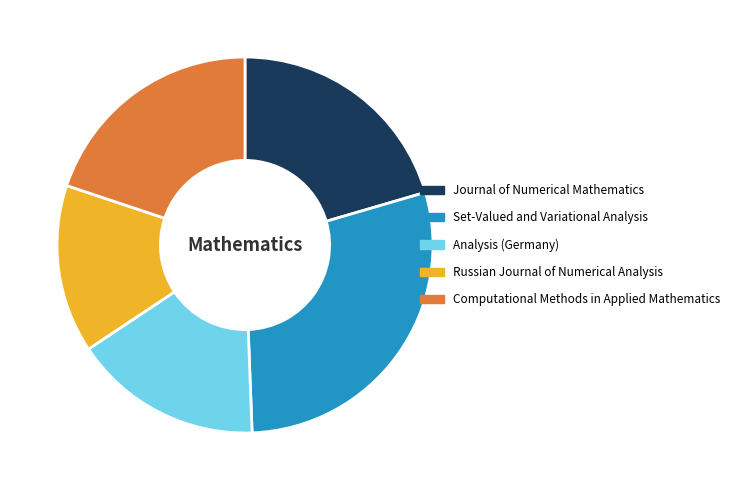

Is it true that Computational Methods in Applied Mathematics is 8% of the pie?

False